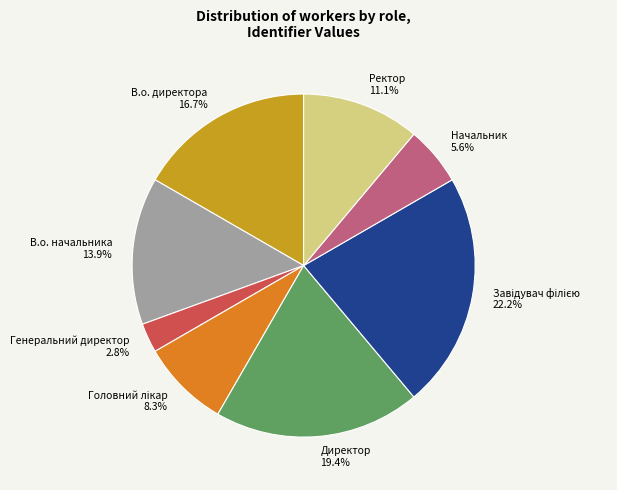

Is it true that В.о. начальника is 21% of the pie?

False